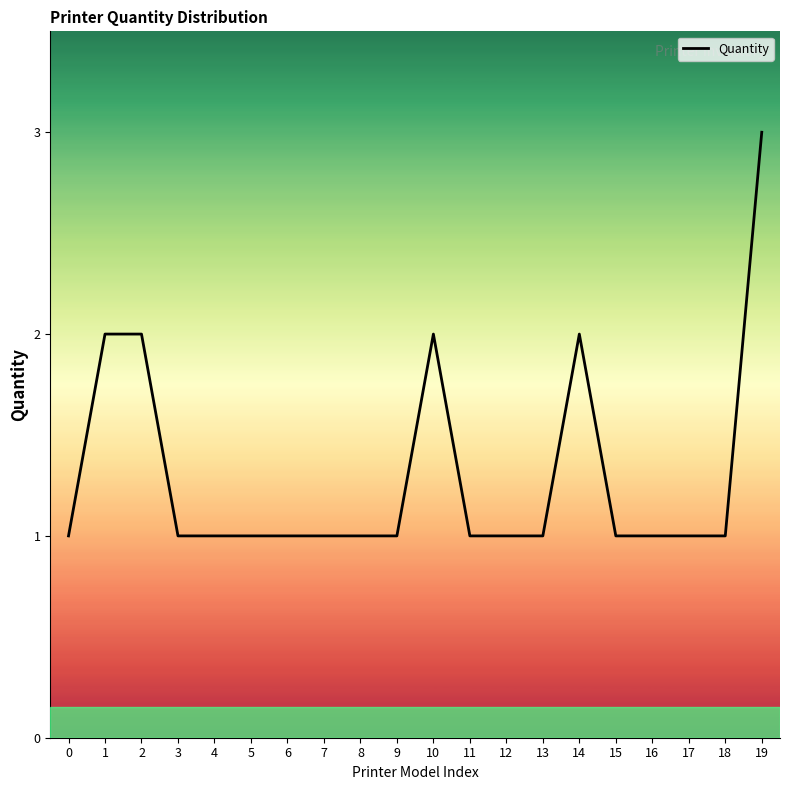

How many categories are shown in the chart?

20